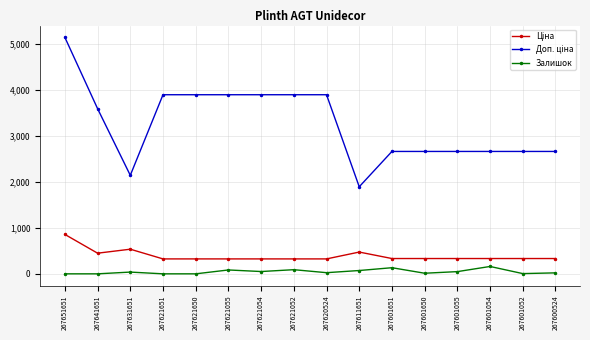

At which category does the chart reach its peak across all series?

267651651